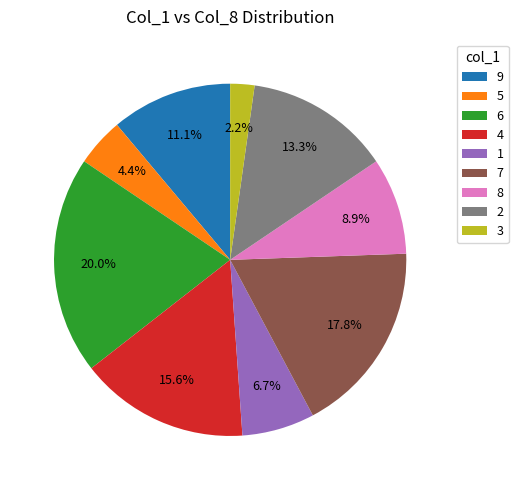

Do 8 and 2 together represent more than half of the pie?

No